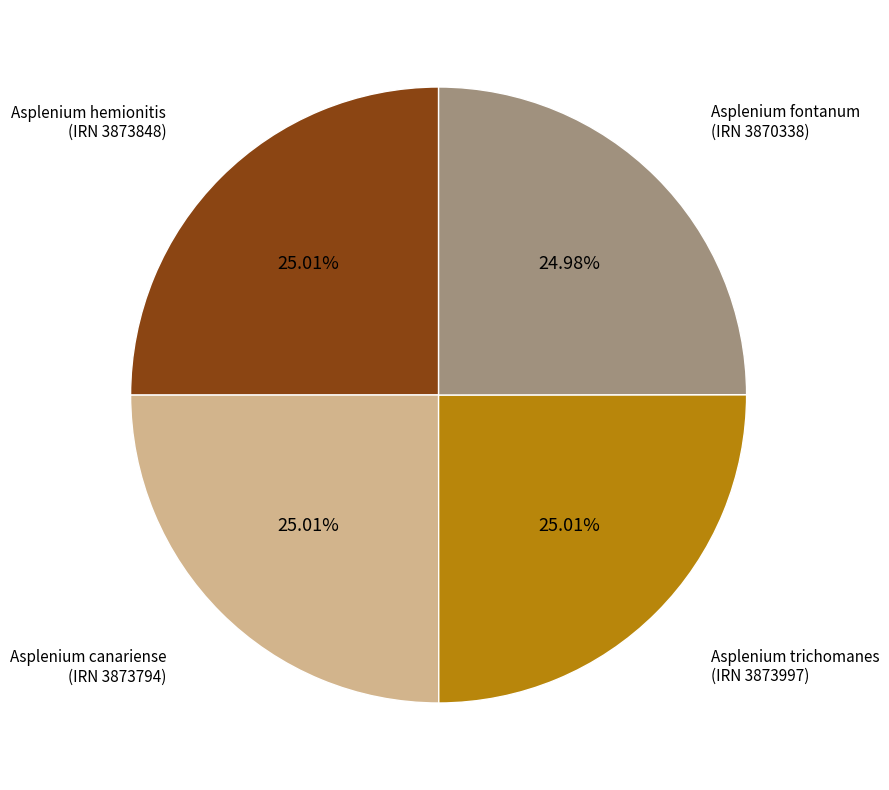

Is there a majority slice in this chart?

No